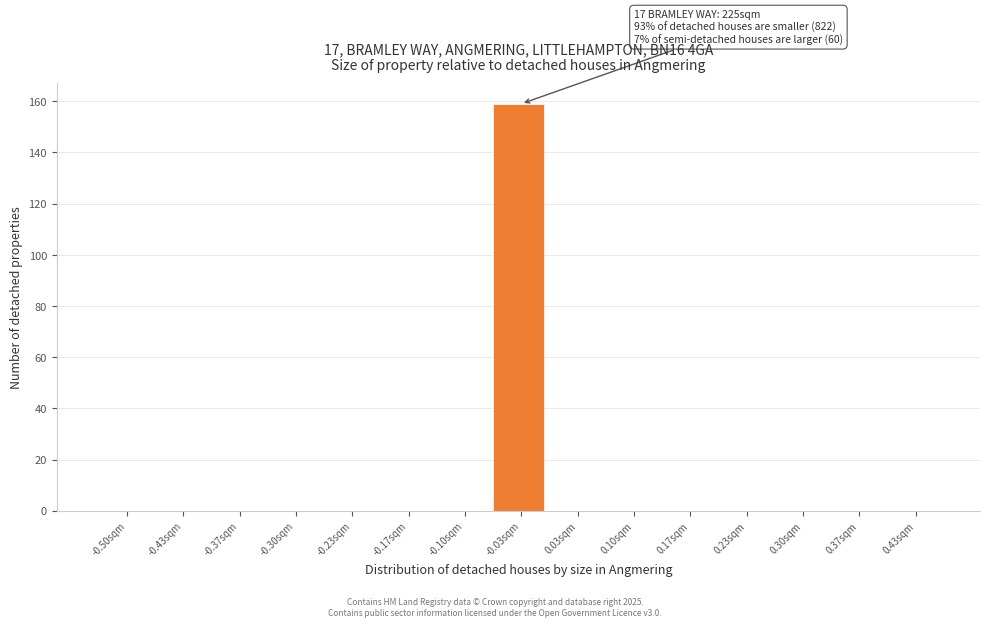

Reading left to right, transcribe all the data shown in this chart.

-0.50sqm=0	-0.43sqm=0	-0.37sqm=0	-0.30sqm=0	-0.23sqm=0	-0.17sqm=0	-0.10sqm=0	-0.03sqm=159	0.03sqm=0	0.10sqm=0	0.17sqm=0	0.23sqm=0	0.30sqm=0	0.37sqm=0	0.43sqm=0